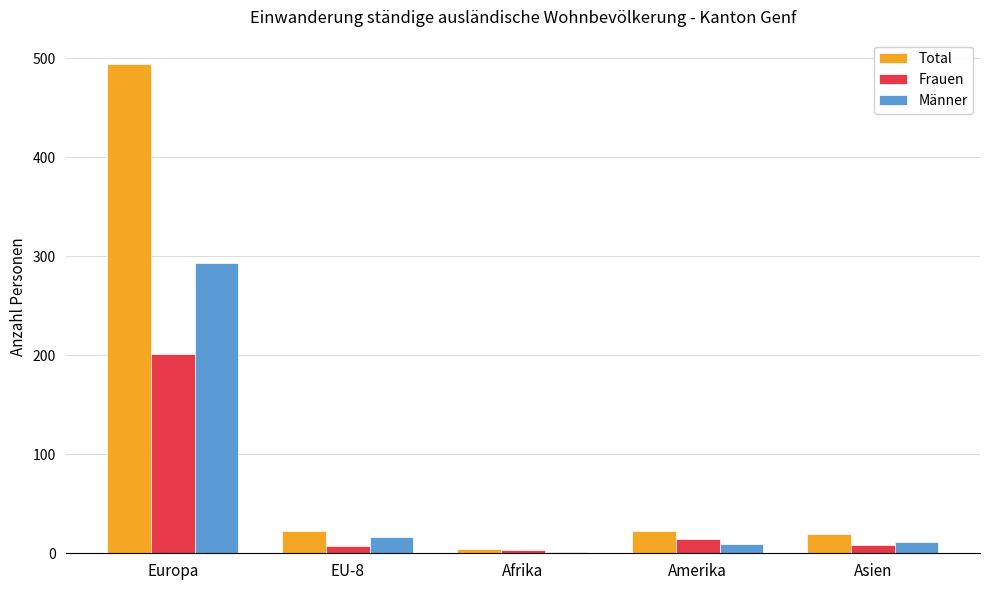

What is the sum of all Total values?

563